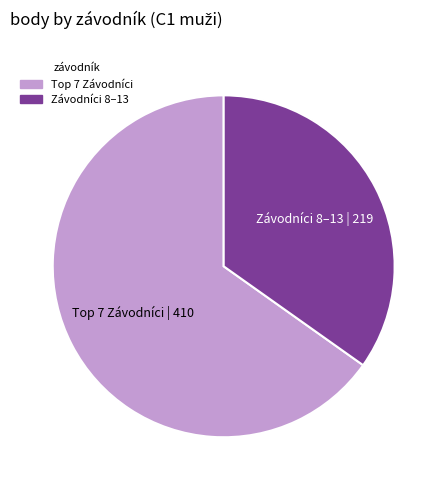

Count the number of slices in the pie.

2